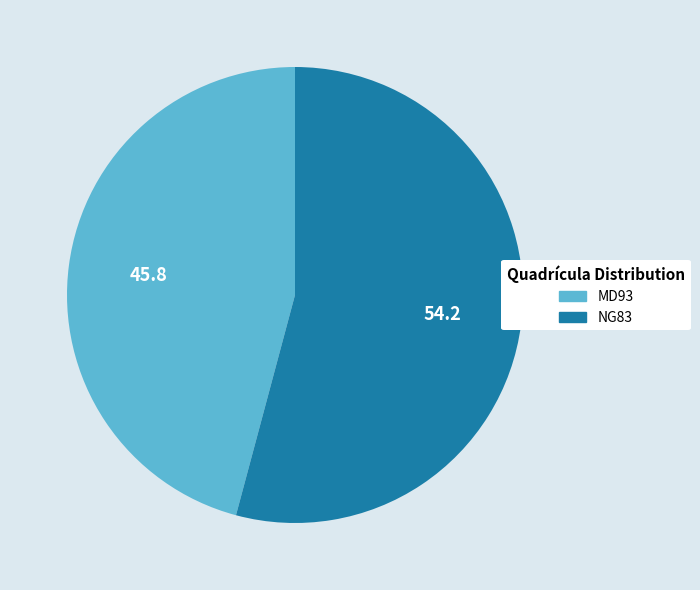

Is the sum of MD93 and NG83 greater than half?

Yes